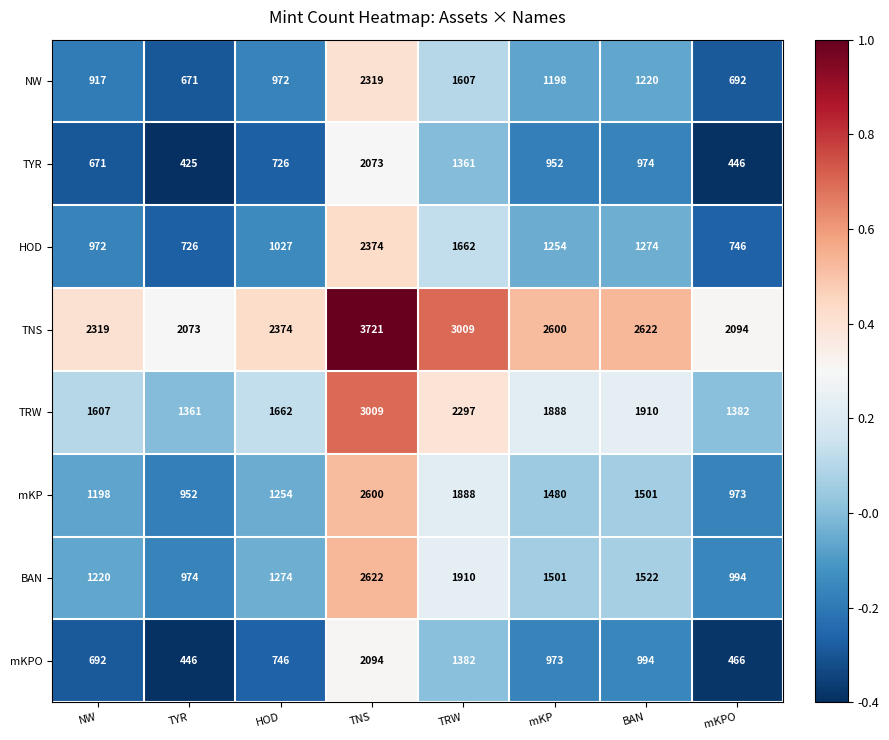

What is the difference between the highest and lowest values at mKP?

1648